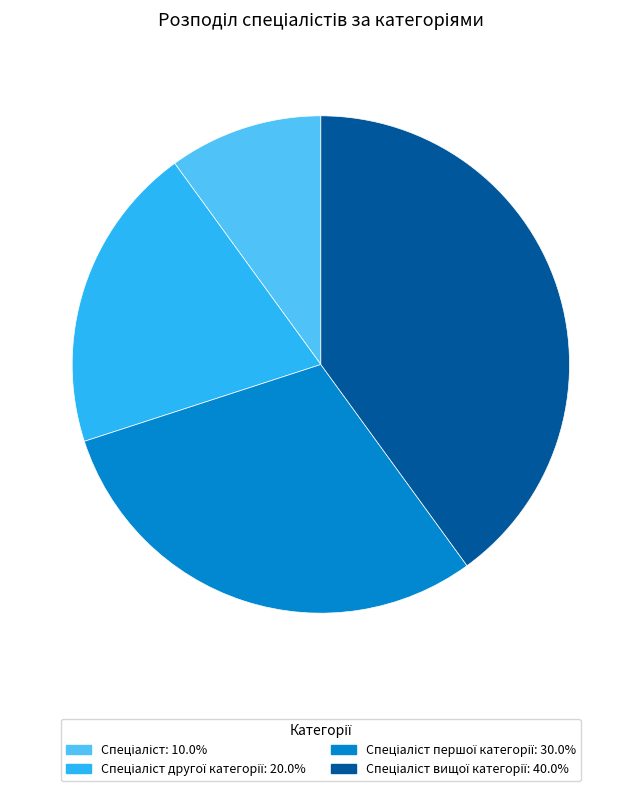

How many segments does this pie chart have?

4